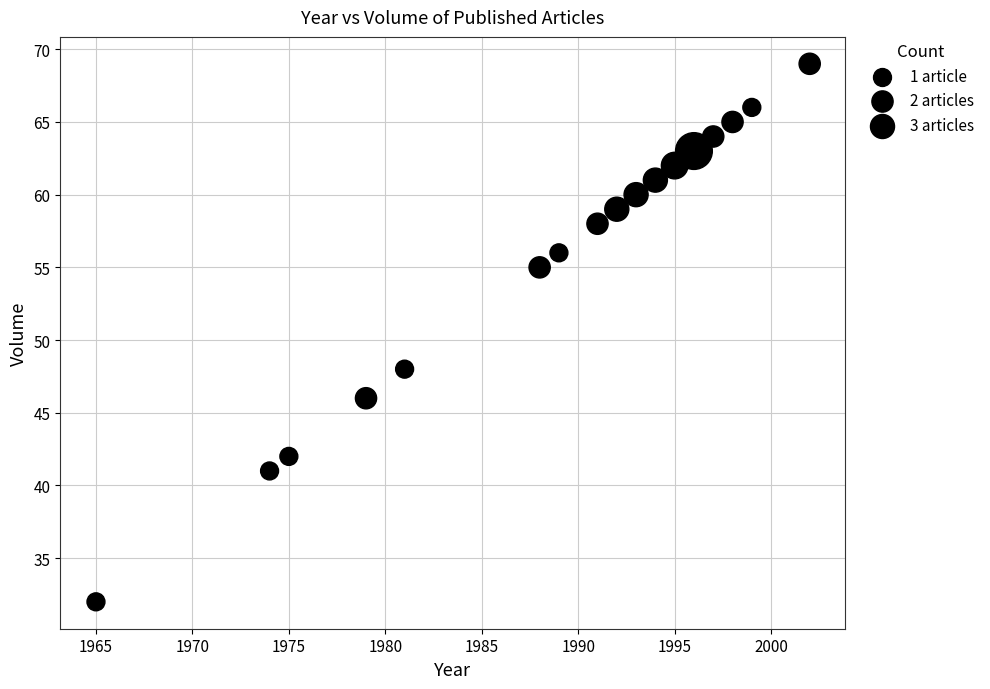

What is the range of X values (max minus min)?

37